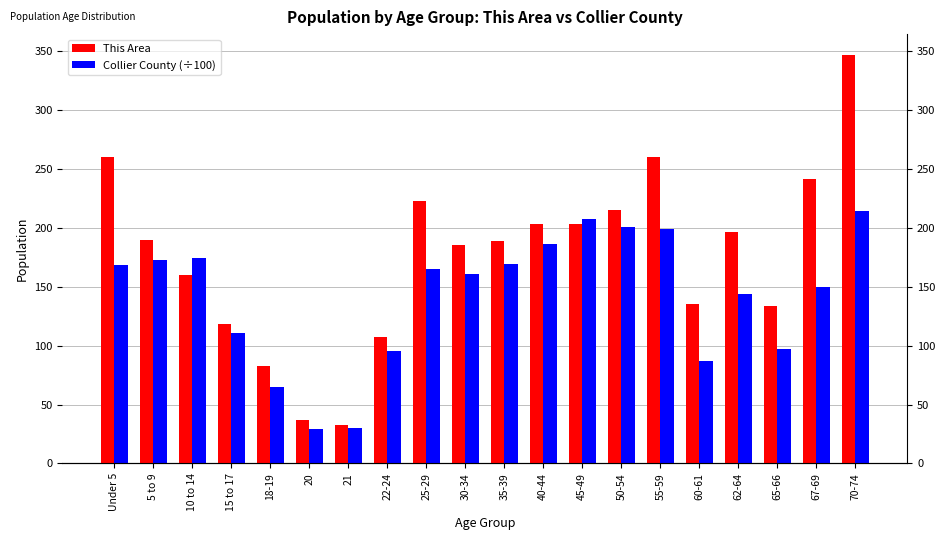

At which label does Collier County (÷100) reach its minimum?

20